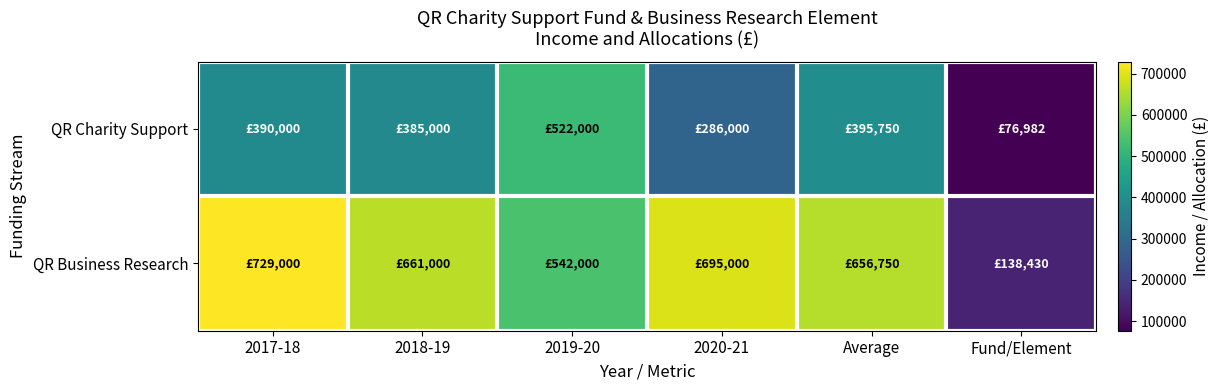

At which category is the sum across all series the highest?

2017-18